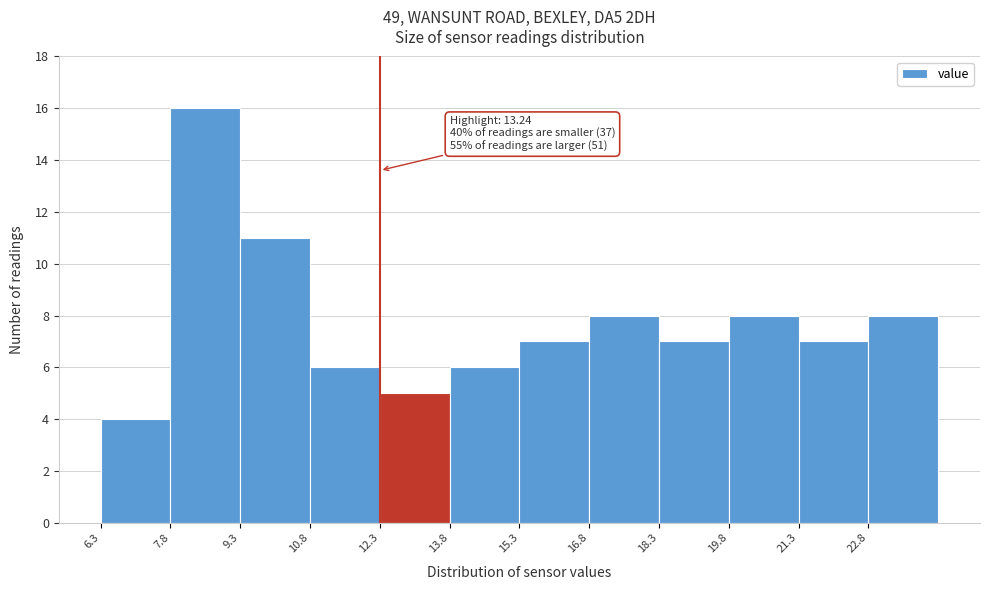

Which range on the x-axis has the tallest bar?

7.84 to 9.34